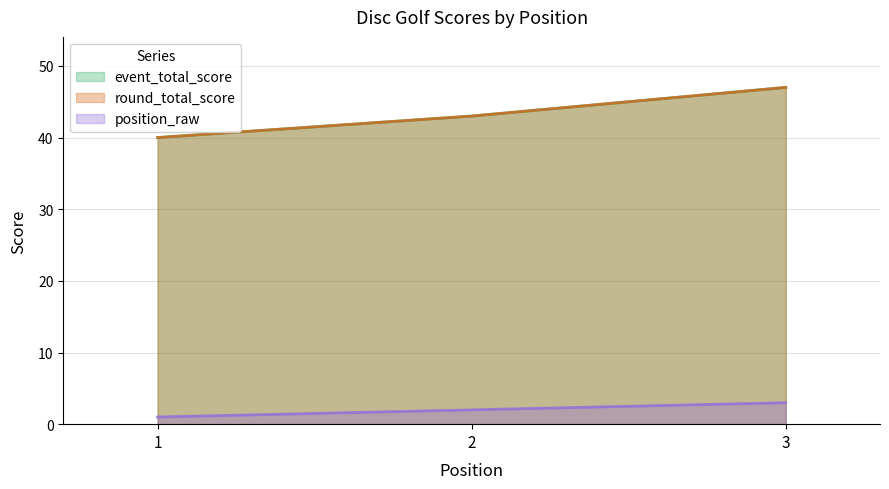

Reading left to right, transcribe all the data shown in this chart.

event_total_score: 40	43	47
round_total_score: 40	43	47
position_raw: 1	2	3